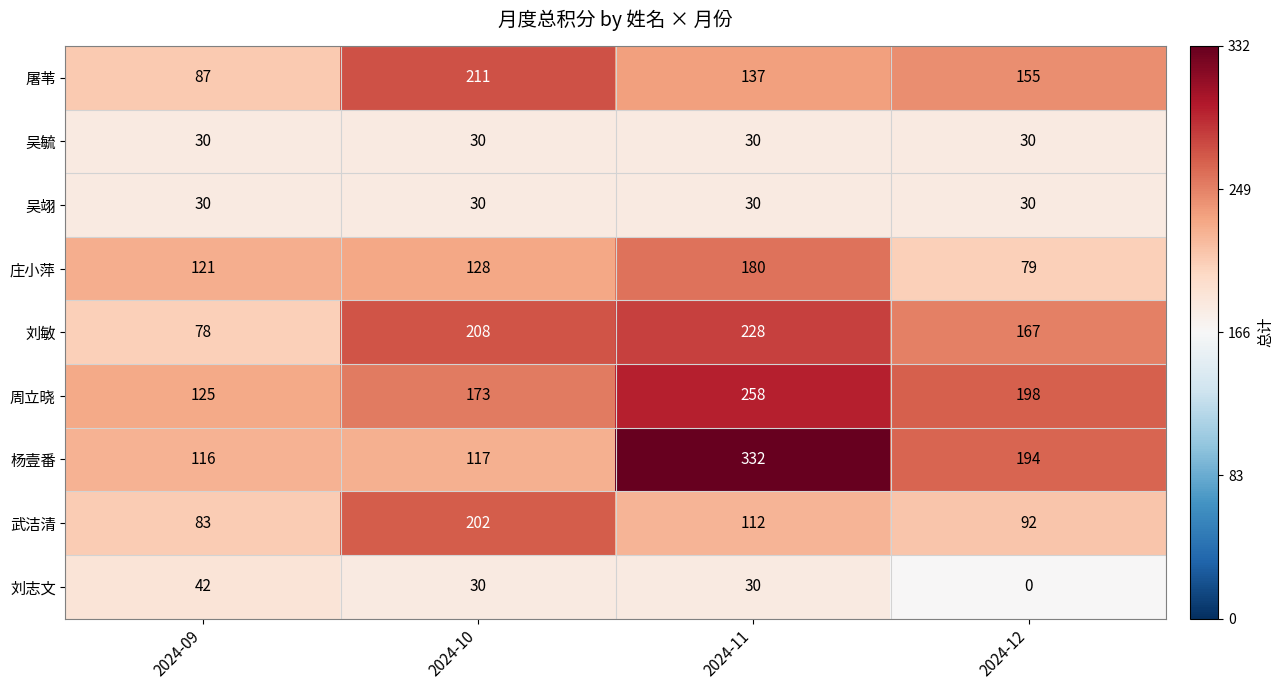

What is the difference between the maximum and minimum values in the 杨壹番 series?

216